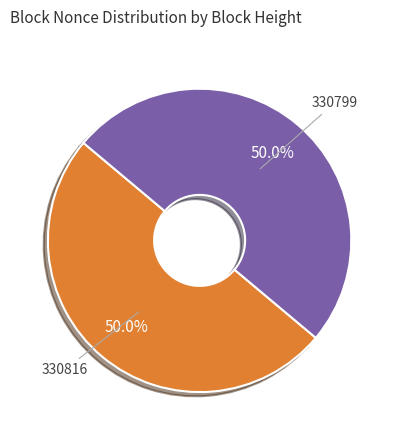

What is the largest slice in the pie chart?

330816